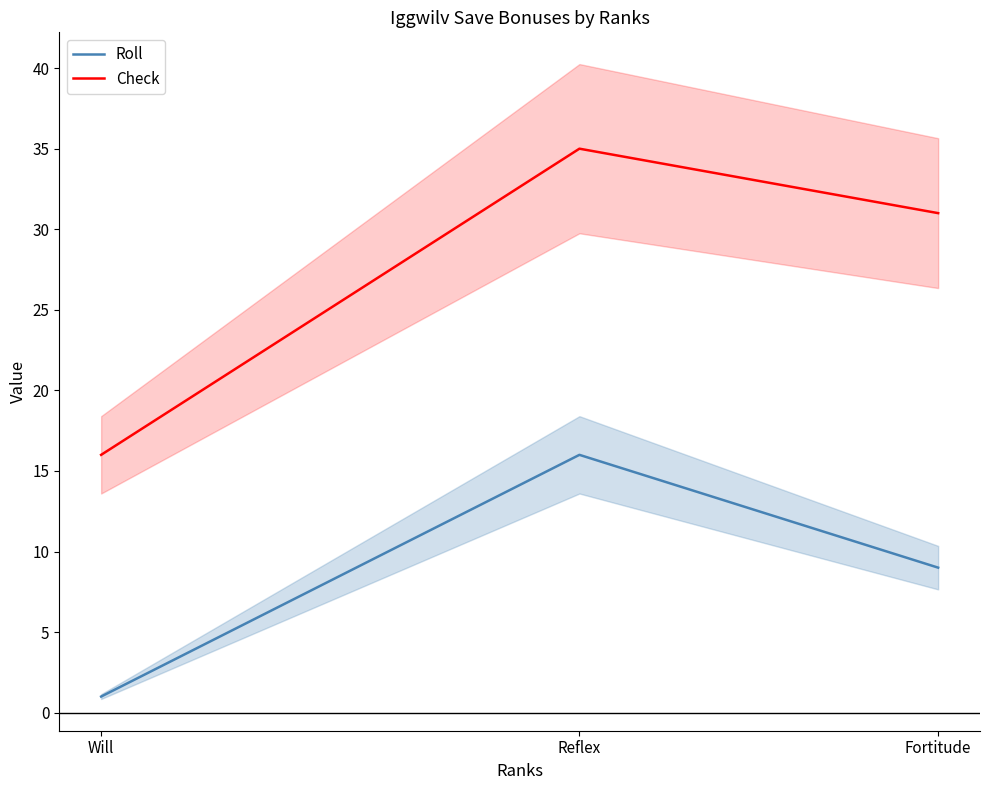

What is the maximum value shown in the chart?

35